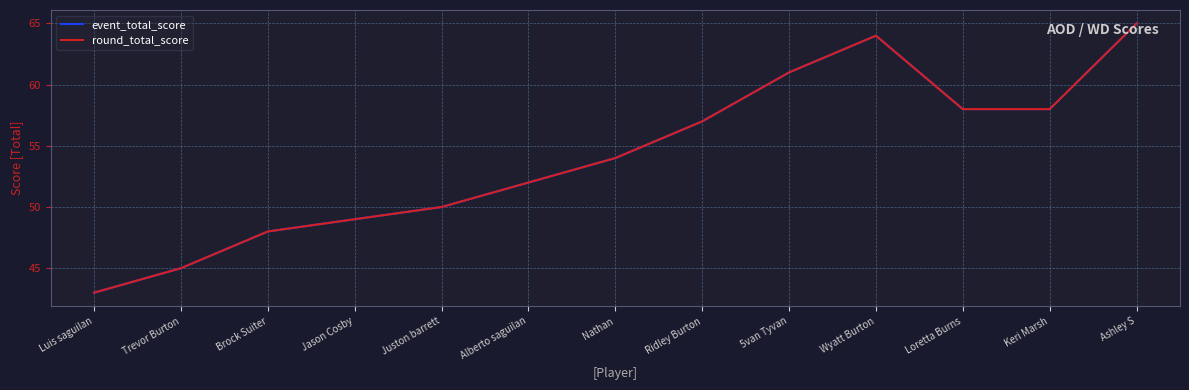

Rank the series at Keri Marsh from lowest to highest value.

event_total_score, round_total_score